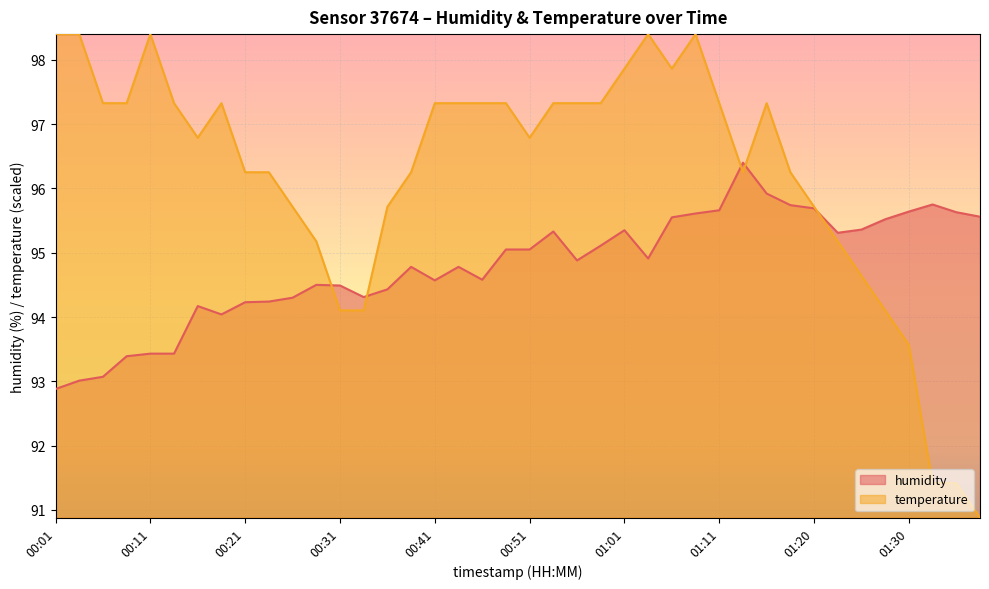

What is the smallest value displayed?

90.9